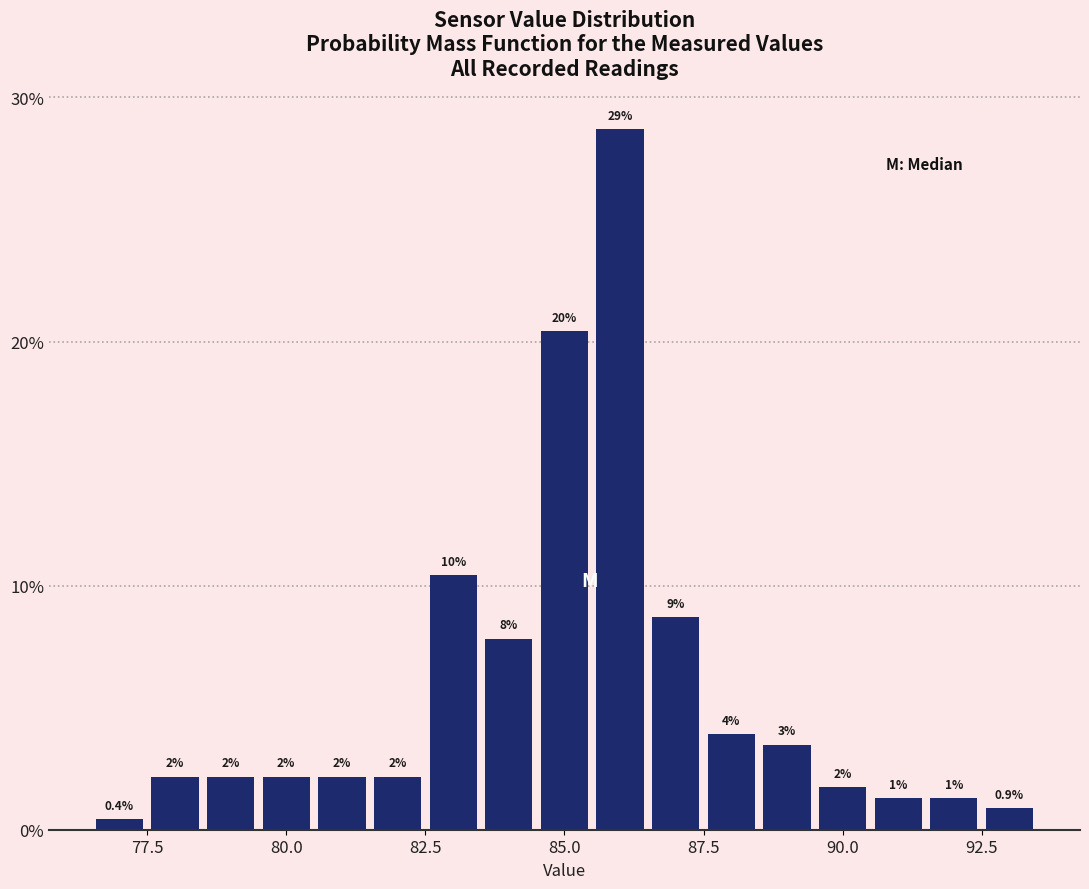

Around what value on the x-axis is the tallest bar? Give the approximate position of its centre, as read against the axis.

86.0